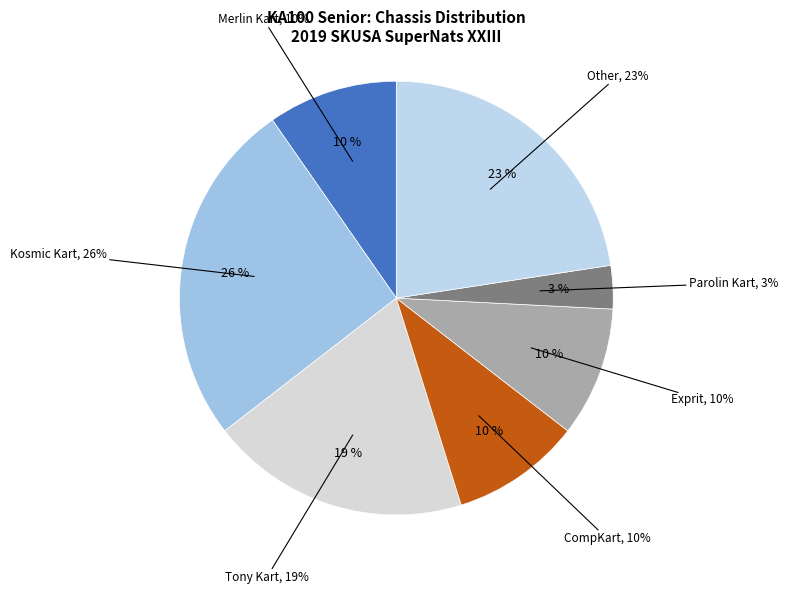

How many segments does this pie chart have?

7